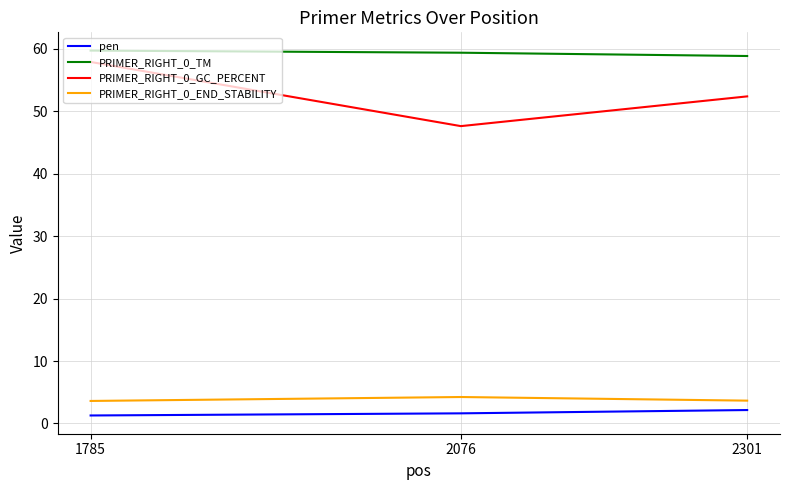

What is the greatest value displayed?

59.7